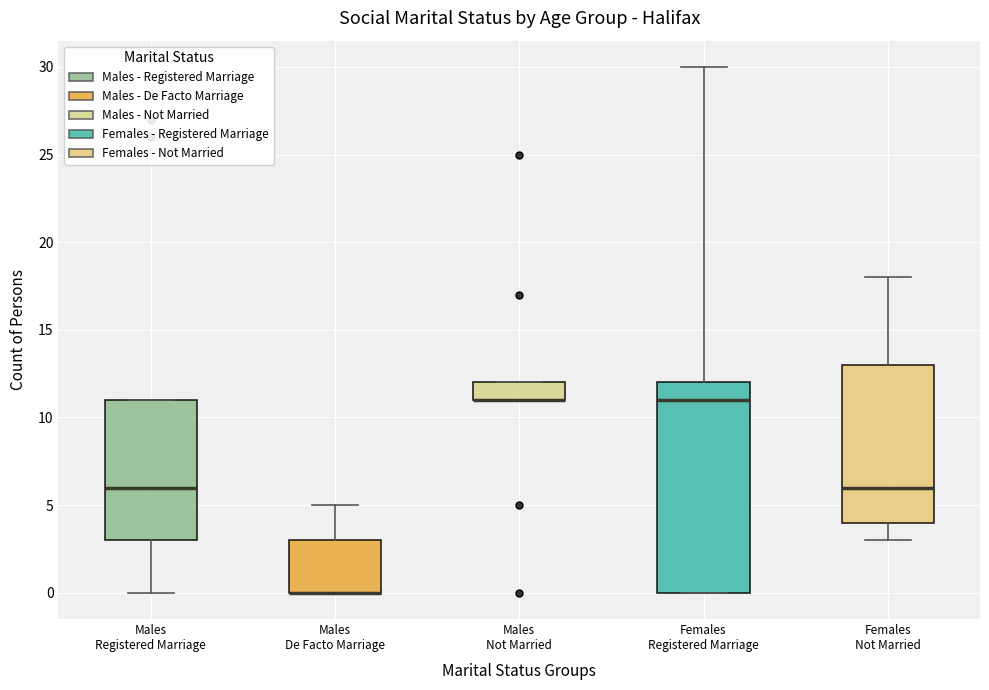

Reading left to right, transcribe this box plot: for each box, give where its median line is, the range the box spans, and where its two whiskers end, as read against the y-axis. The values are not printed on the chart, so give them approximately, as read against the axis.

Males Registered Marriage: median 6, box 3 to 11, whiskers 0 to 11
Males De Facto Marriage: median 0 (drawn on the box's lower edge), box 0 to 3, whiskers 0 to 5
Males Not Married: median 11 (drawn on the box's lower edge), box 11 to 12, whiskers 11 to 12
Females Registered Marriage: median 11, box 0 to 12, whiskers 0 to 30
Females Not Married: median 6, box 4 to 13, whiskers 3 to 18